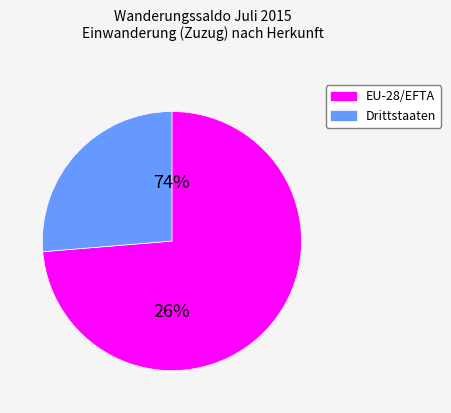

Which slice is the smallest?

Drittstaaten